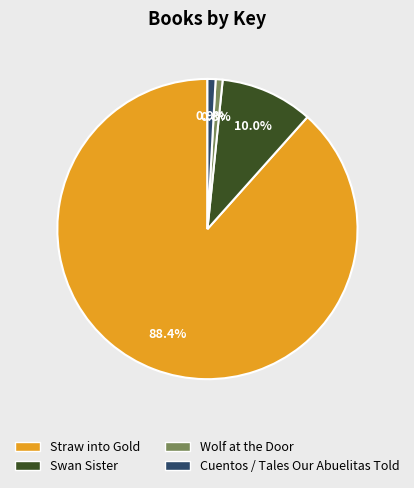

Is it true that Wolf at the Door is 1% of the pie?

True